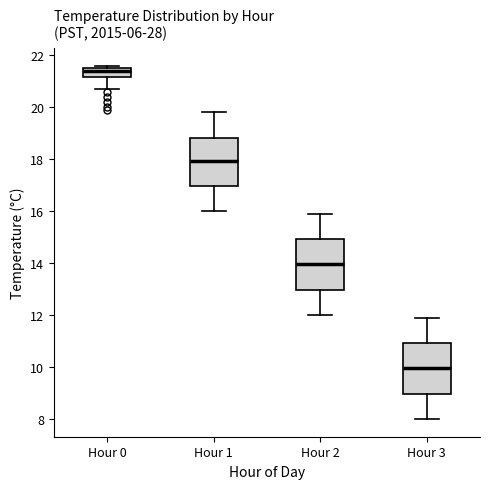

Reading left to right, transcribe this box plot: for each box, give where its median line is, the range the box spans, and where its two whiskers end, as read against the y-axis. The values are not printed on the chart, so give them approximately, as read against the axis.

Hour 0: median 21.4, box 21.2 to 21.6, whiskers 20.8 to 21.6 (just above the box's upper edge)
Hour 1: median 18.0, box 17.0 to 18.8, whiskers 16.0 to 19.8
Hour 2: median 14.0, box 13.0 to 15.0, whiskers 12.0 to 16.0
Hour 3: median 10.0, box 9.0 to 11.0, whiskers 8.0 to 12.0